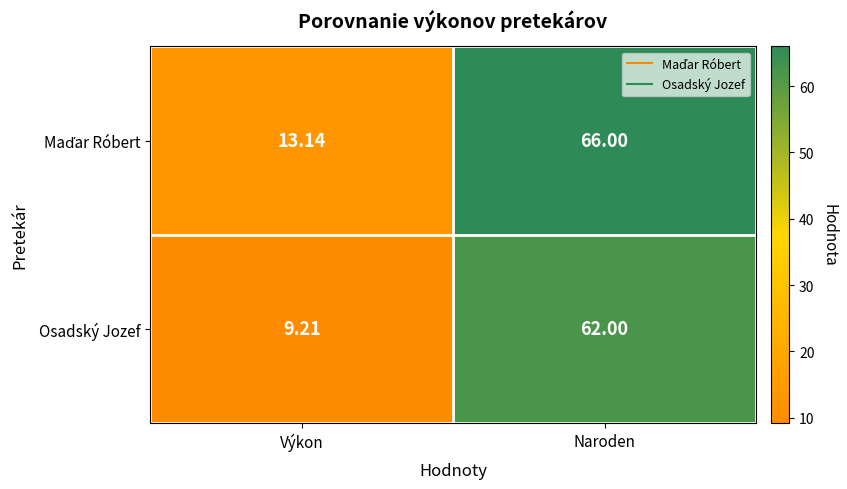

Count the number of categories in the chart.

2